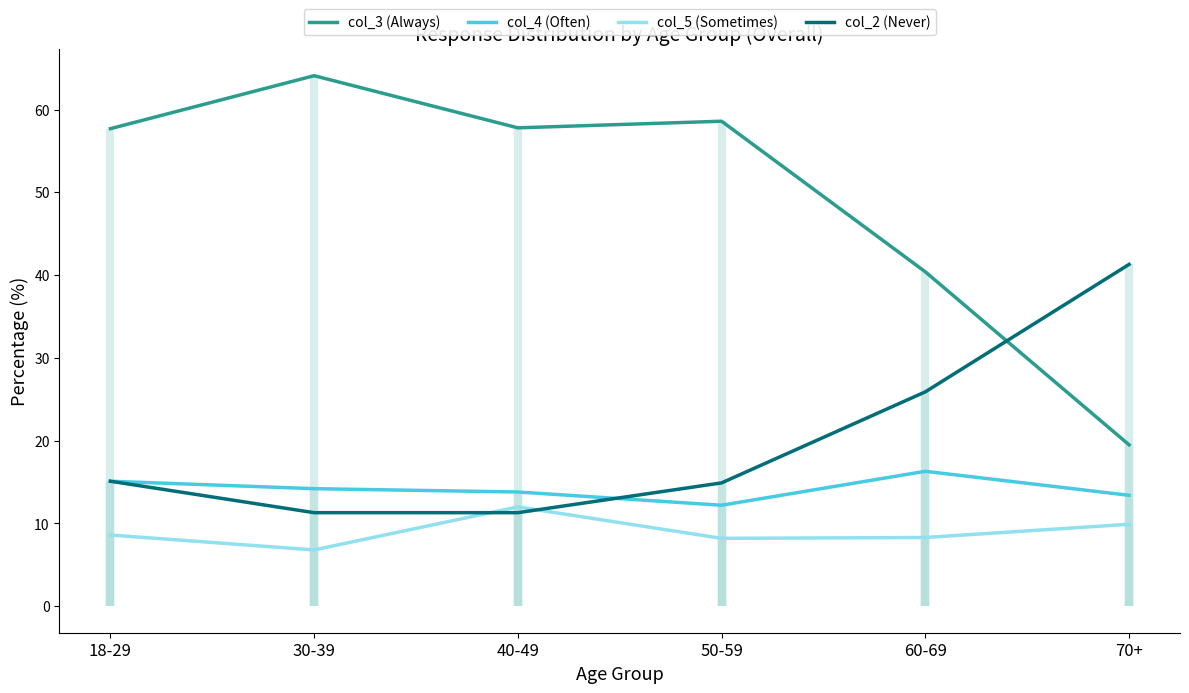

True or false: col_5 (Sometimes) has a value of 8.3 at 60-69.

True